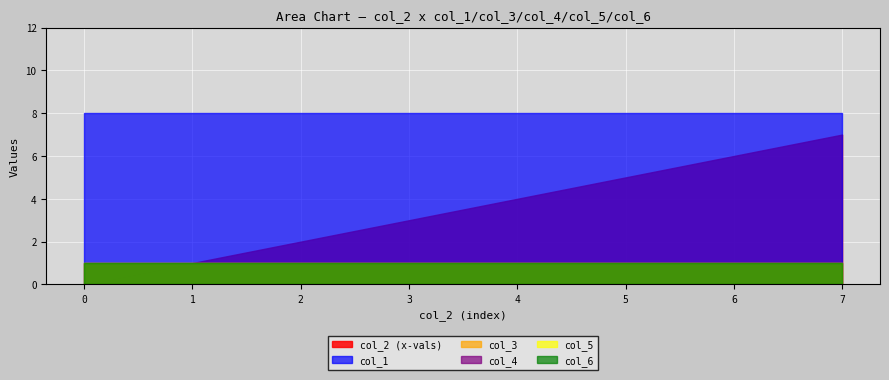

True or false: col_5 has a value of 1 at 0.

True